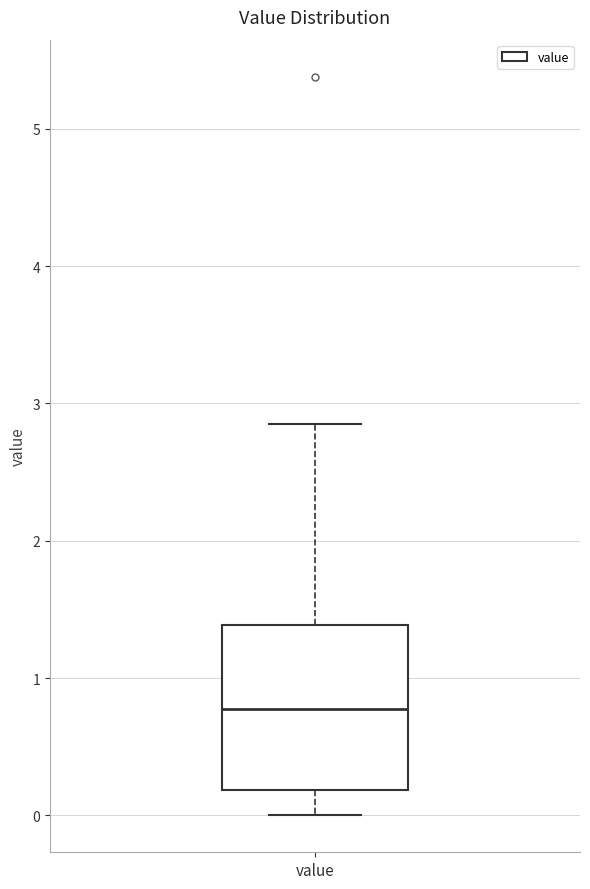

Transcribe this box plot: give where the median line is, the range the box spans, and where the two whiskers end, as read against the y-axis. The values are not printed on the chart, so give them approximately, as read against the axis.

median 0.8, box 0.2 to 1.4, whiskers 0.0 to 2.9